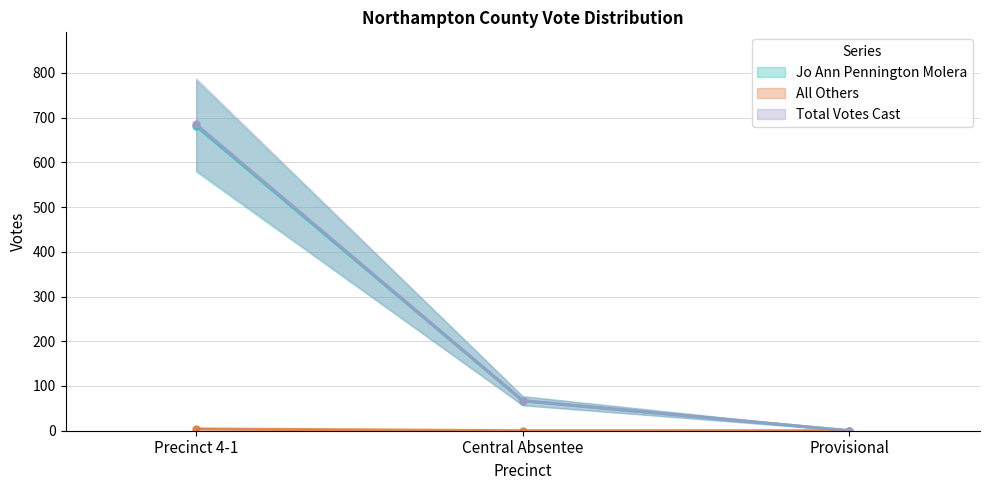

Count the number of categories in the chart.

3